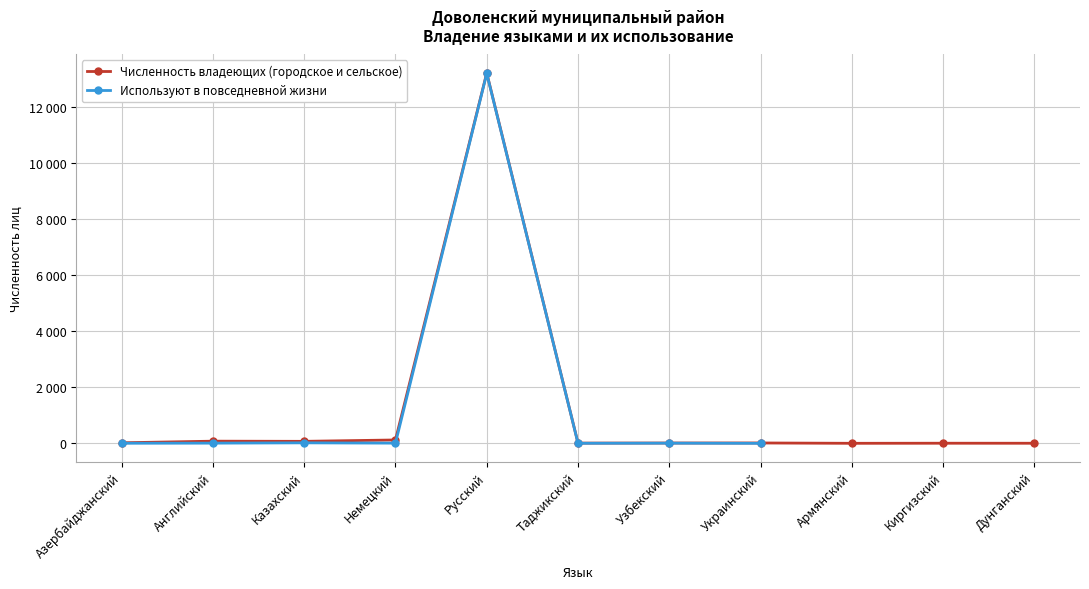

True or false: Используют в повседневной жизни and Численность владеющих (городское и сельское) cross at least once.

False